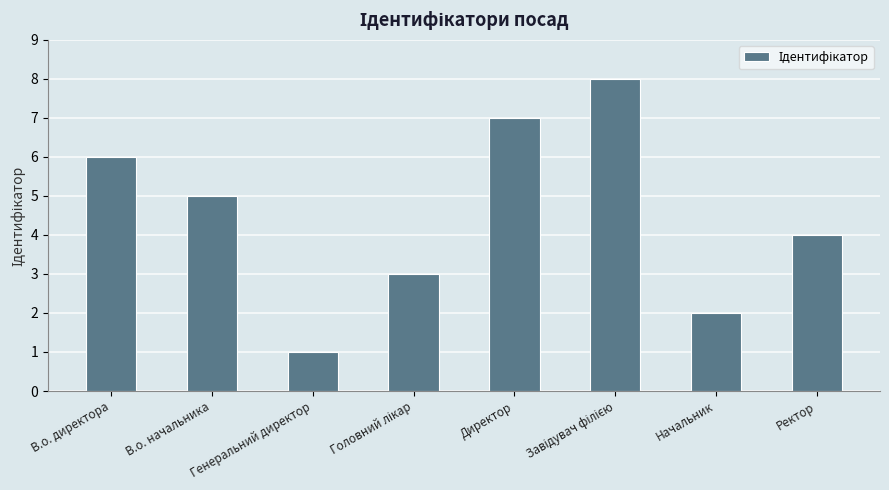

What is the label of the 3rd bar from the left?

Генеральний директор